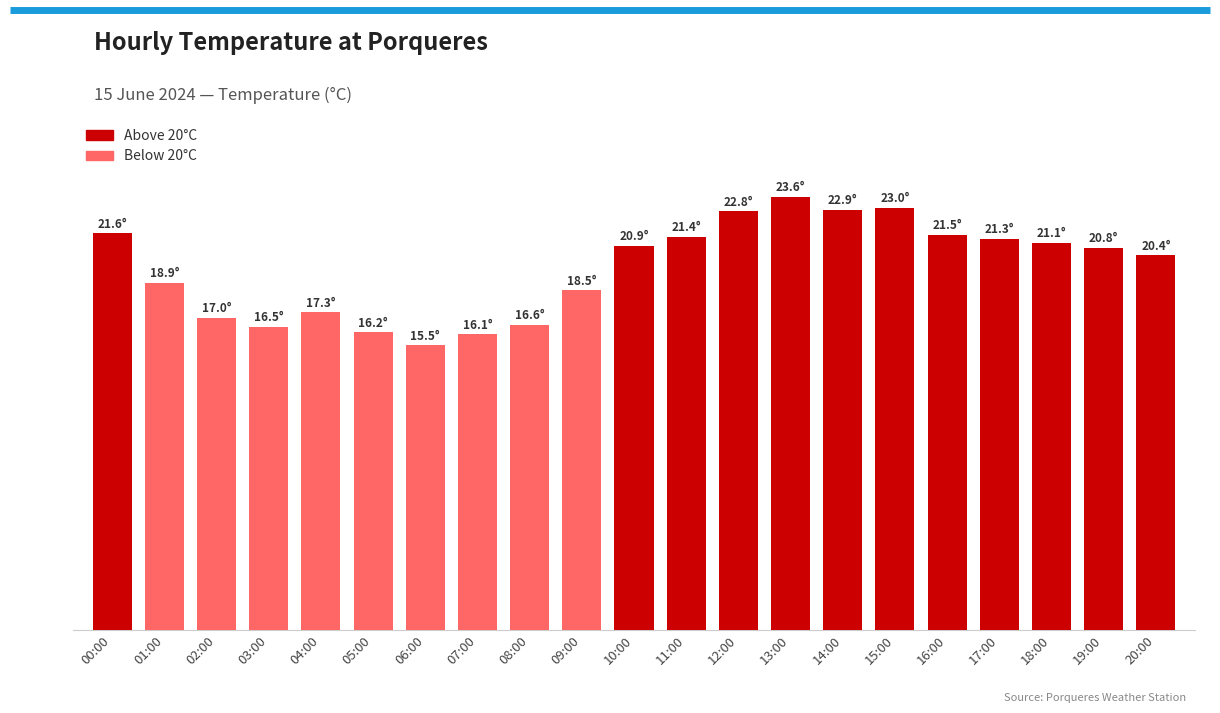

What is the label of the 10th bar from the right?

11:00